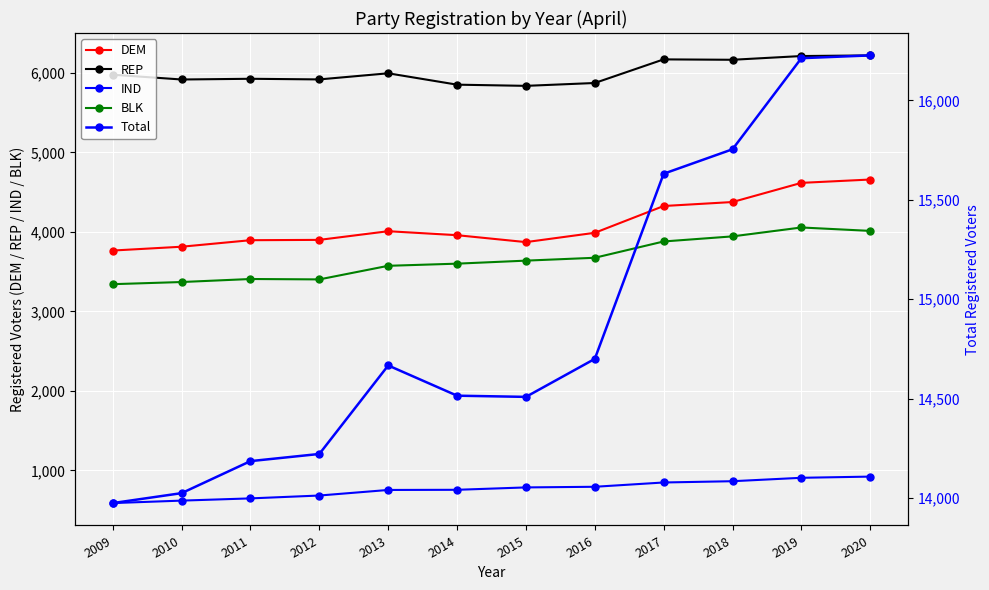

How many interior local peaks does the BLK series have?

2